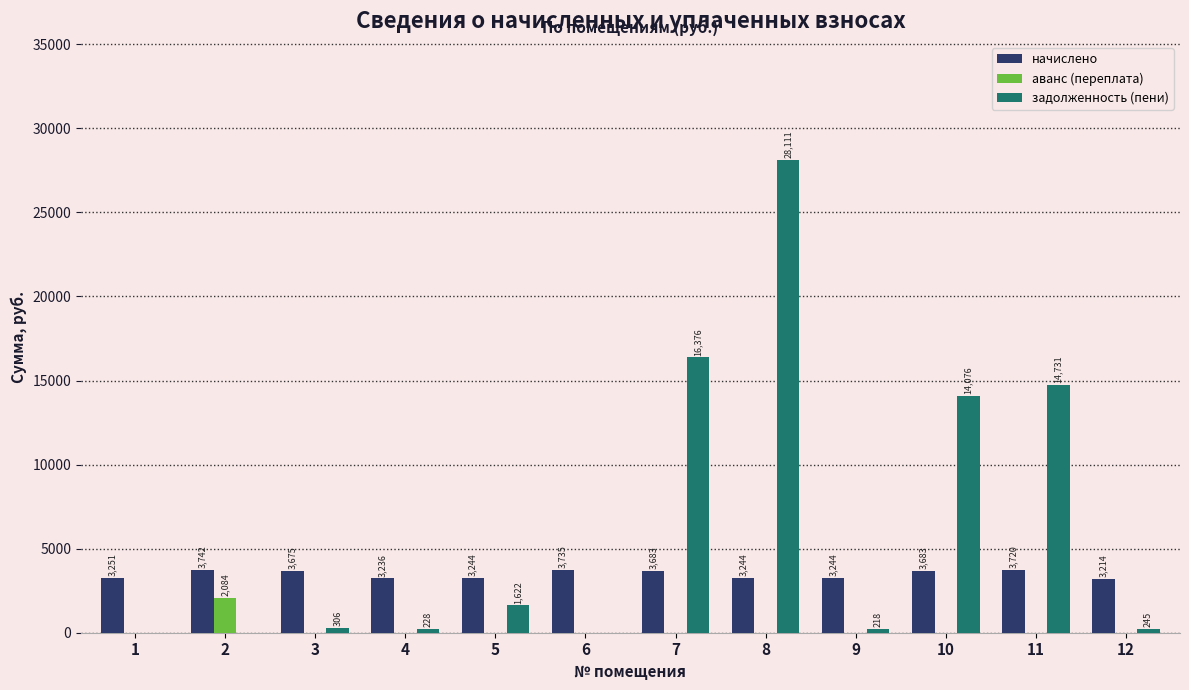

How many values in the задолженность (пени) series exceed 306?

6